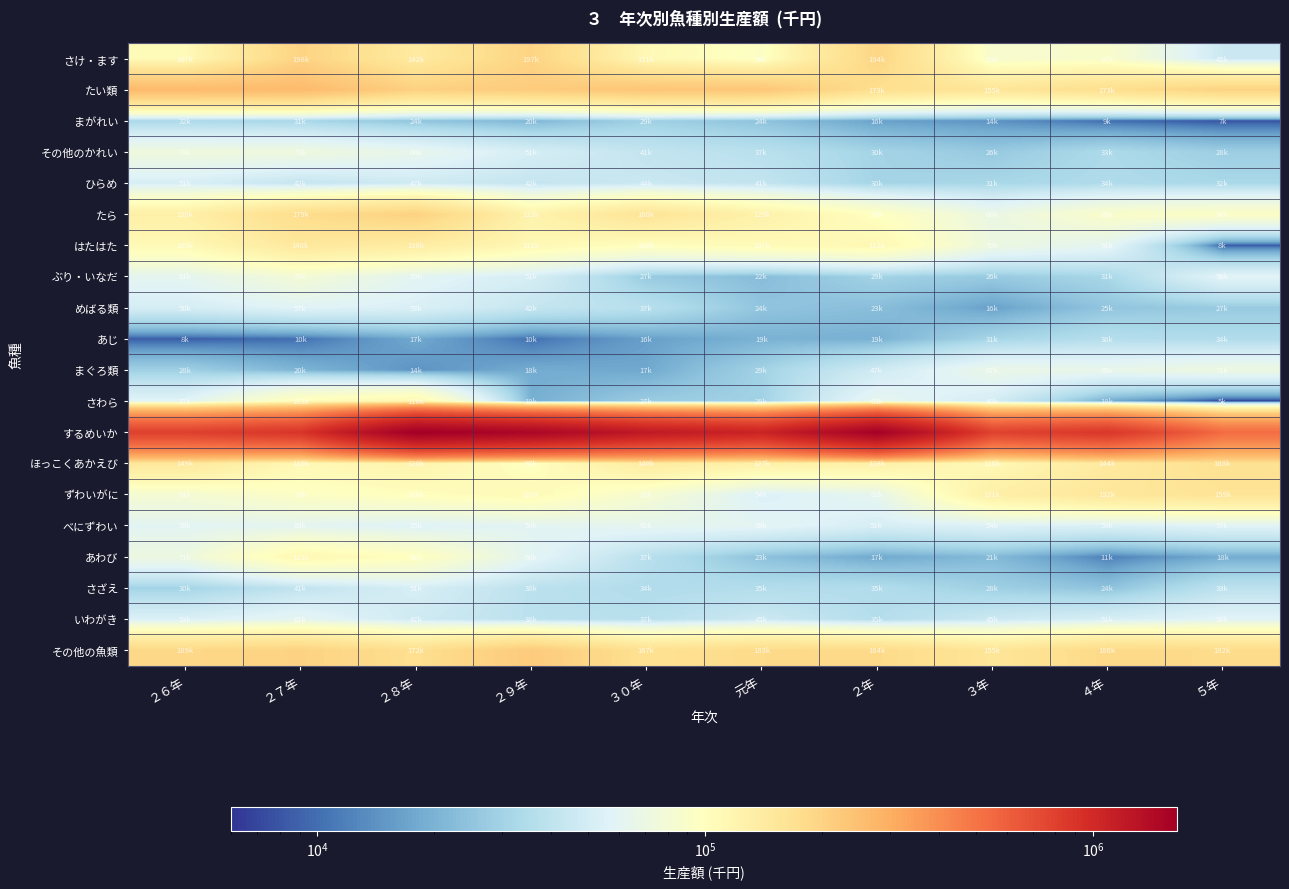

Rank the series at ２年 from lowest to highest value.

まがれい, あわび, あじ, めばる類, ぶり・いなだ, ひらめ, その他のかれい, さざえ, いわがき, まぐろ類, べにずわい, ずわいがに, さわら, たら, はたはた, ほっこくあかえび, たい類, その他の魚類, さけ・ます, するめいか